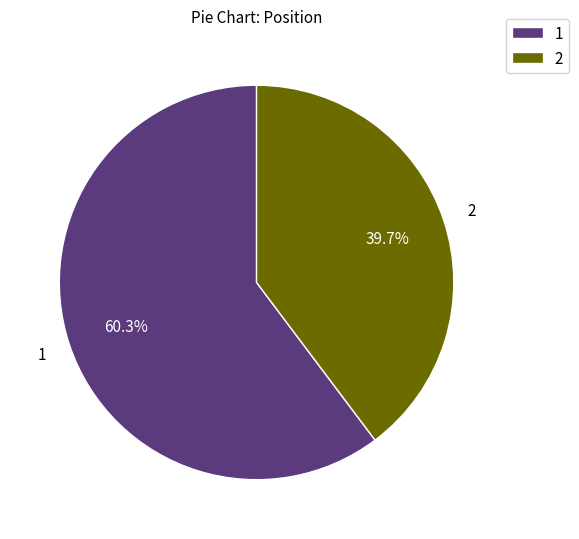

Which category has the smallest portion of the pie?

2